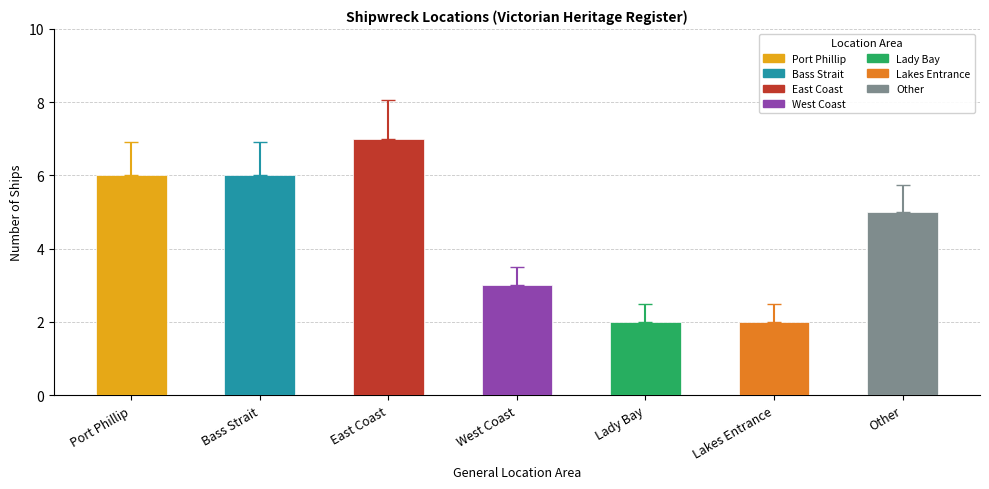

What is the ratio of the value at Port Phillip to the value at East Coast?

0.9